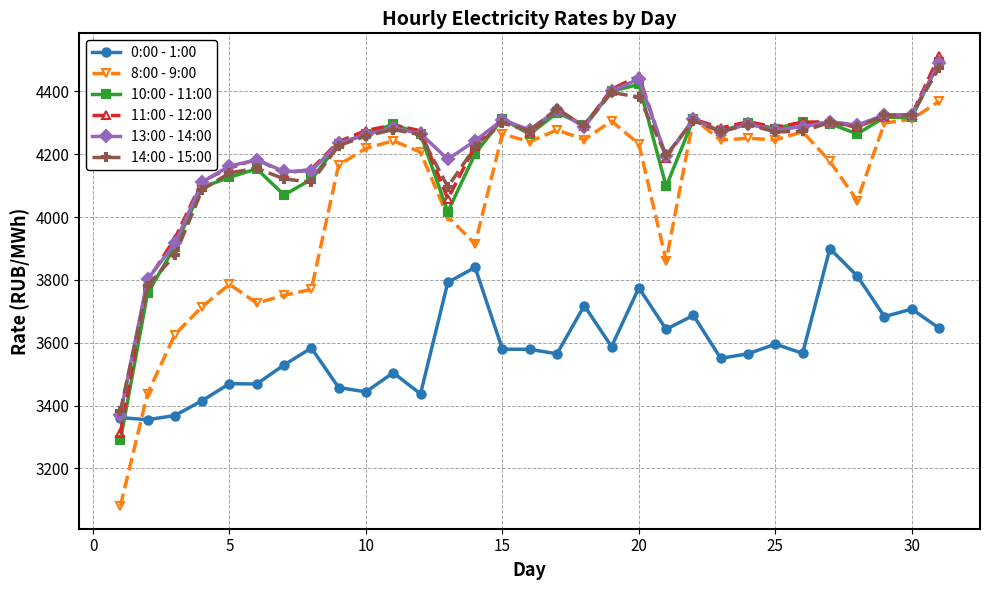

What is the maximum value for 13:00 - 14:00?

4491.6